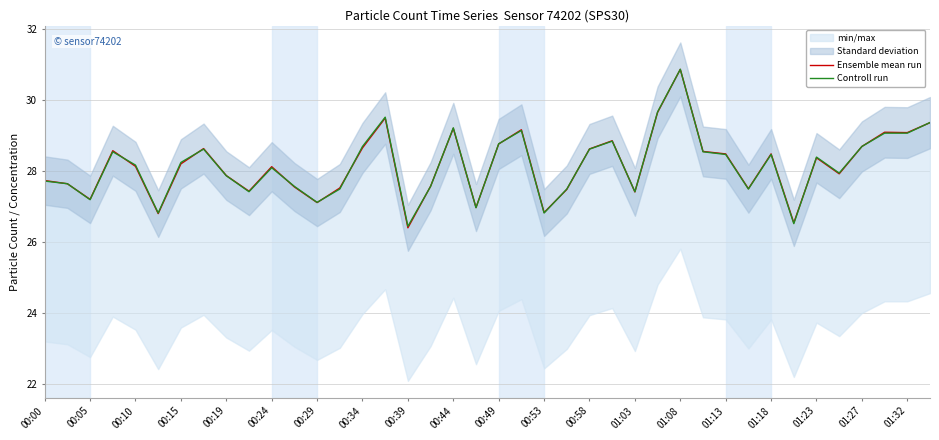

The value of Ensemble mean run at 00:58 is 38.9. True or false?

False